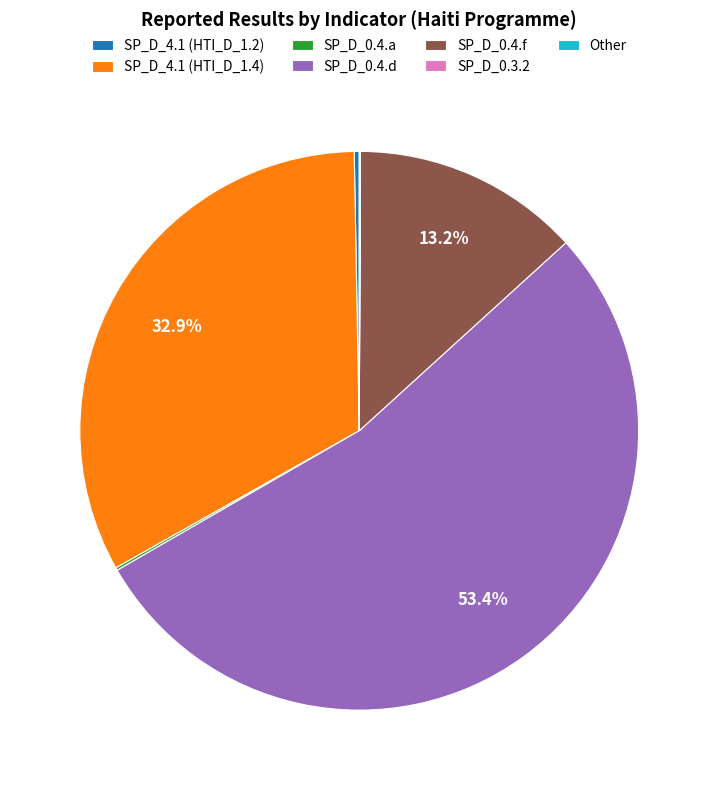

Which slice represents more than half of the pie?

SP_D_0.4.d